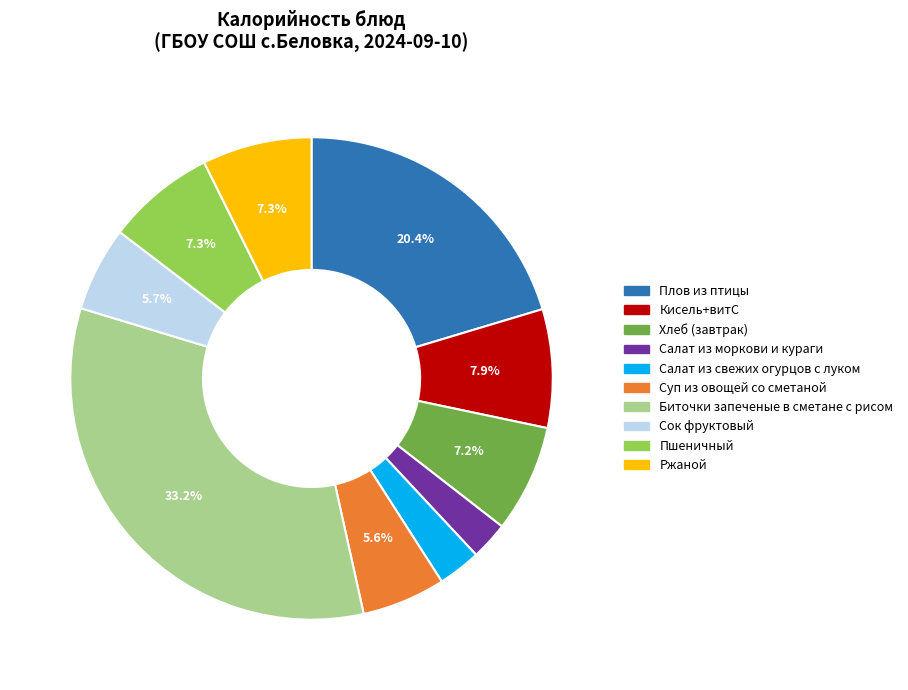

What is the ratio of the value at Кисель+витС to the value at Сок фруктовый?

1.4